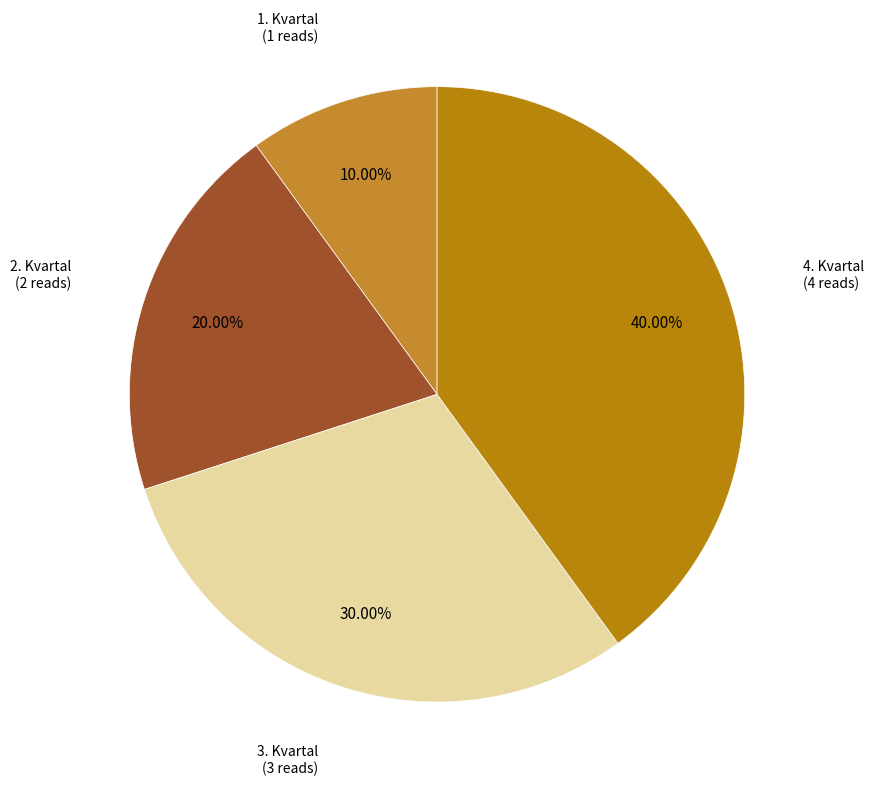

How many slices are in this pie chart?

4